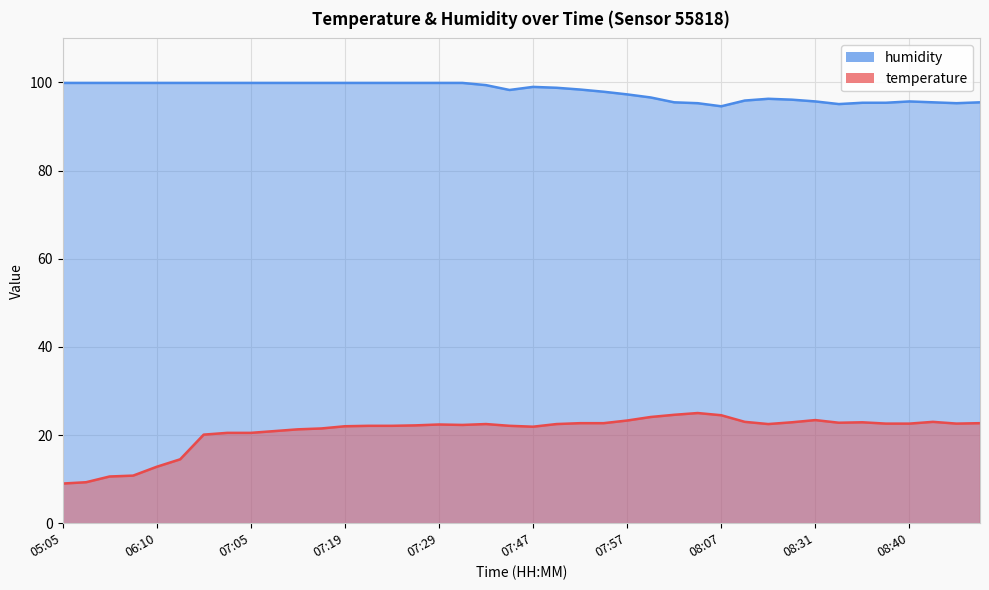

Reading right to left, list all the values displayed in this chart.

temperature: 08:51=22.7	08:49=22.6	08:43=23.0	08:40=22.6	08:38=22.6	08:35=22.9	08:33=22.8	08:31=23.4	08:25=22.9	08:16=22.5	08:13=23.0	08:07=24.5	08:05=25.0	08:02=24.6	08:00=24.1	07:57=23.3	07:55=22.7	07:52=22.7	07:50=22.5	07:47=21.9	07:45=22.1	07:34=22.5	07:31=22.3	07:29=22.4	07:27=22.2	07:24=22.1	07:21=22.1	07:19=22.0	07:13=21.5	07:11=21.3	07:08=20.9	07:05=20.5	07:02=20.5	06:59=20.1	06:23=14.5	06:10=12.8	05:44=10.8	05:41=10.6	05:14=9.3	05:05=9.0
humidity: 08:51=95.5	08:49=95.3	08:43=95.5	08:40=95.7	08:38=95.4	08:35=95.4	08:33=95.1	08:31=95.7	08:25=96.1	08:16=96.3	08:13=95.9	08:07=94.6	08:05=95.3	08:02=95.5	08:00=96.6	07:57=97.3	07:55=97.9	07:52=98.4	07:50=98.8	07:47=99.0	07:45=98.3	07:34=99.4	07:31=99.9	07:29=99.9	07:27=99.9	07:24=99.9	07:21=99.9	07:19=99.9	07:13=99.9	07:11=99.9	07:08=99.9	07:05=99.9	07:02=99.9	06:59=99.9	06:23=99.9	06:10=99.9	05:44=99.9	05:41=99.9	05:14=99.9	05:05=99.9